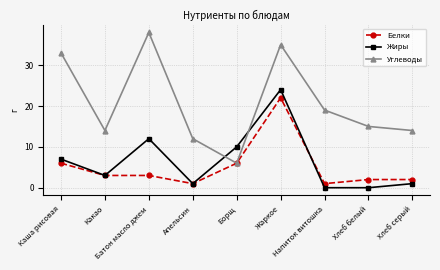

Which series ends up on top after the final intersection of Жиры and Углеводы?

Углеводы